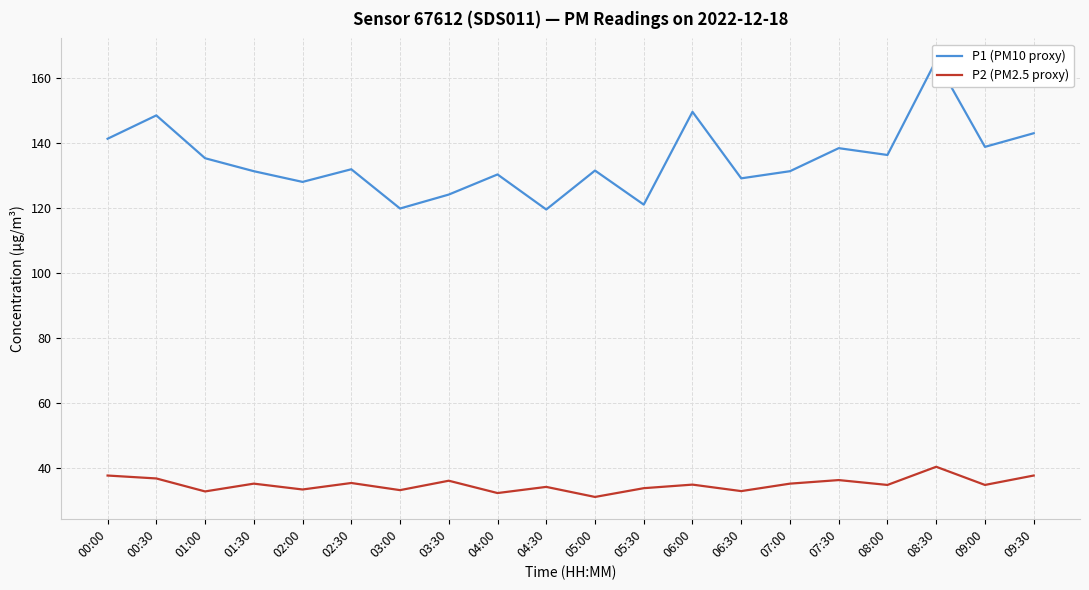

What is the difference between the maximum and second lowest values in the P1 (PM10 proxy) series?

45.7